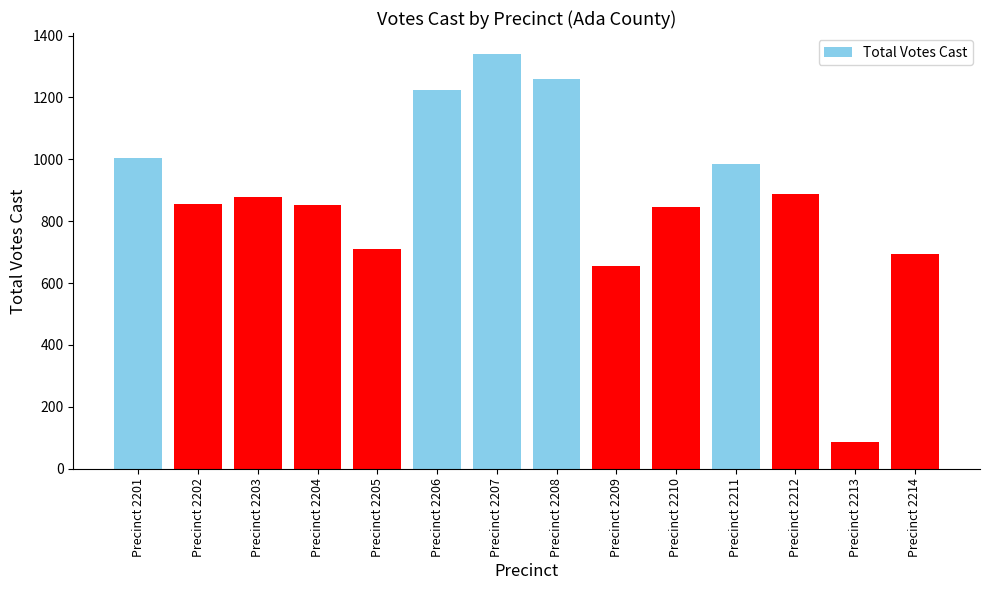

What is the ratio of the value at Precinct 2211 to the value at Precinct 2202?

1.2